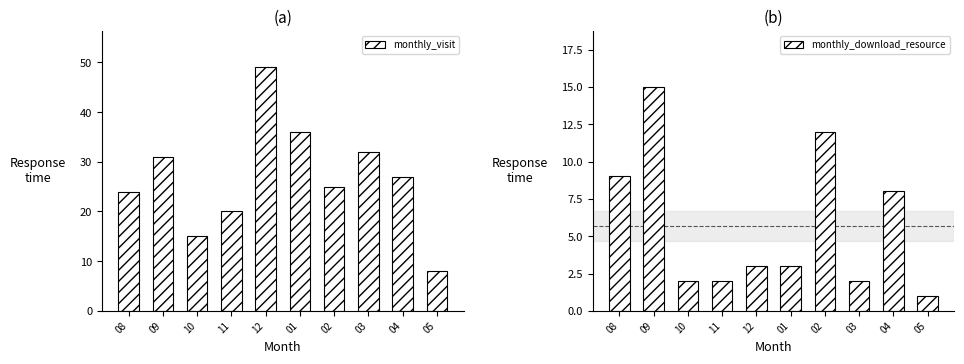

Is the value of monthly_visit at 04 greater than the value of monthly_download_resource at 03?

Yes